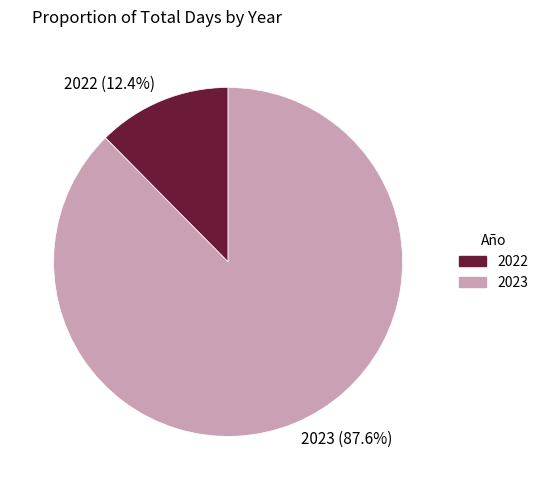

Does any single category account for the majority?

Yes